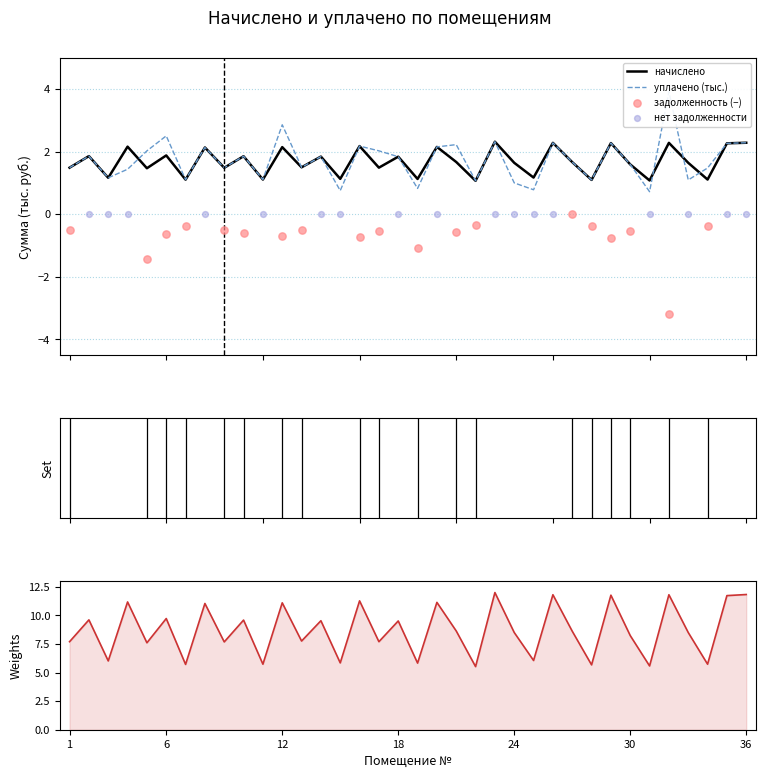

What is the total value across all series at 10?

3.7